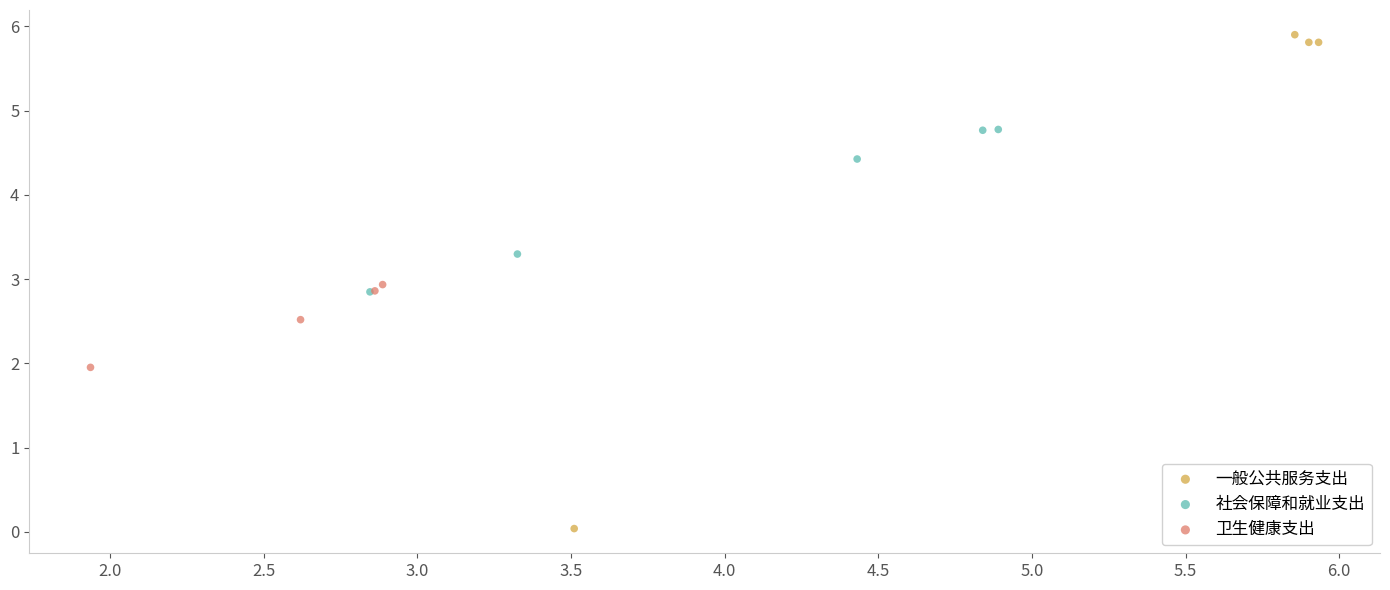

Which series contains the lowest Y value?

一般公共服务支出